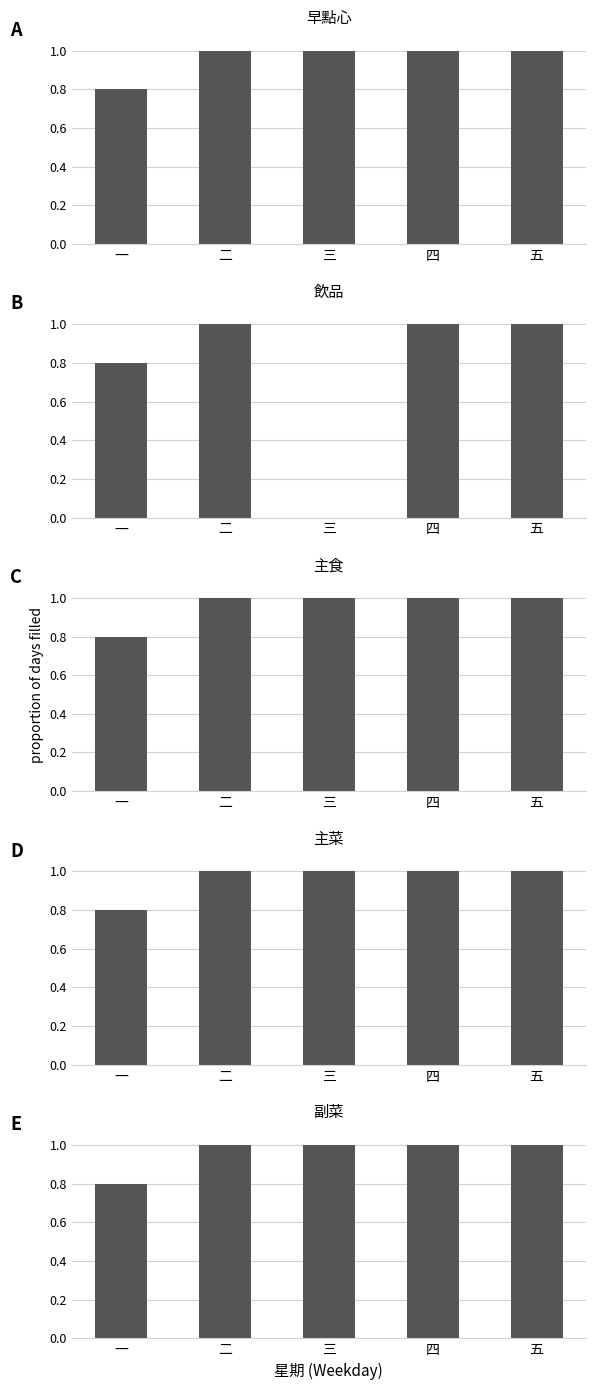

What position from the right is 四?

2